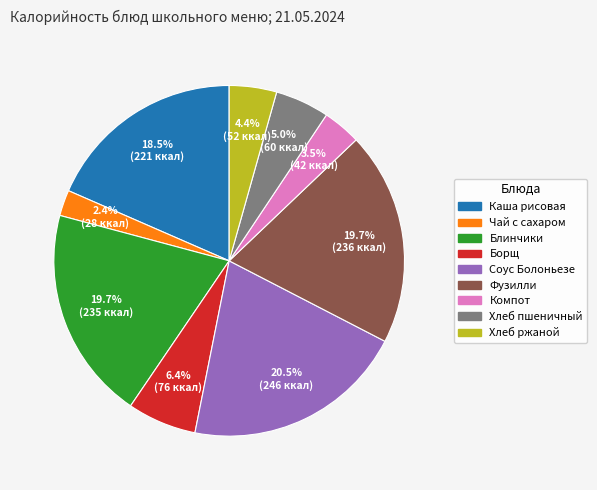

Count the number of slices in the pie.

9